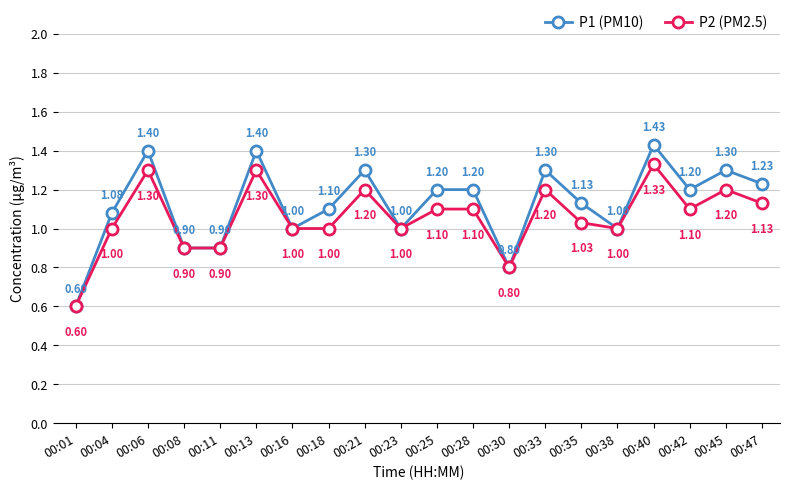

Read the P1 (PM10) value at 00:08.

0.9